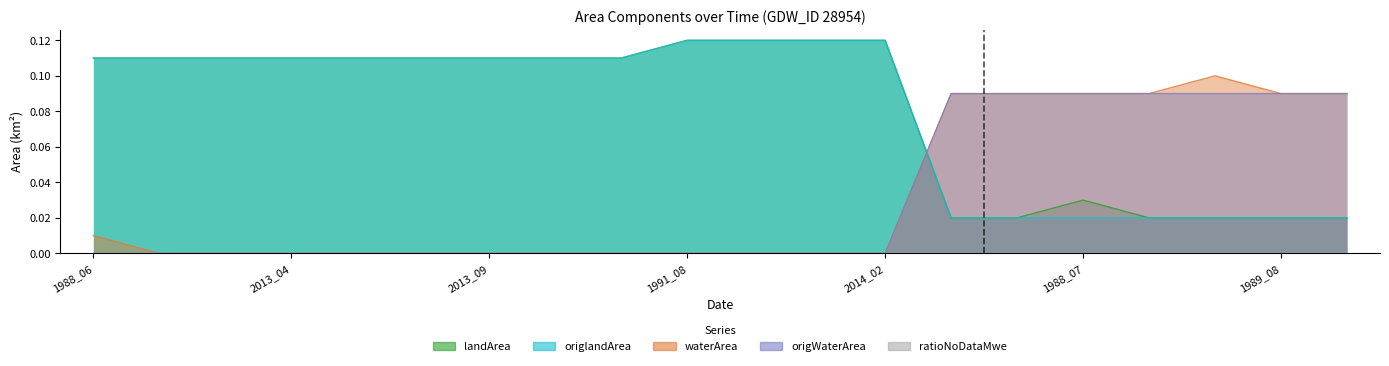

What is the label of the 11th bar from the right?

1991_08